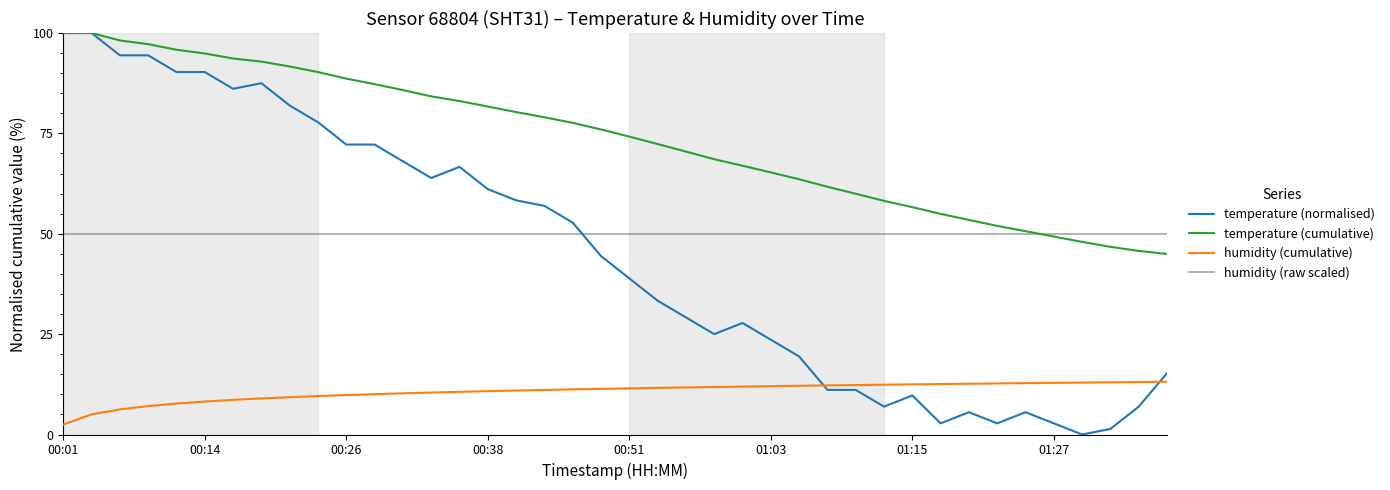

What is the greatest value displayed?

100.0